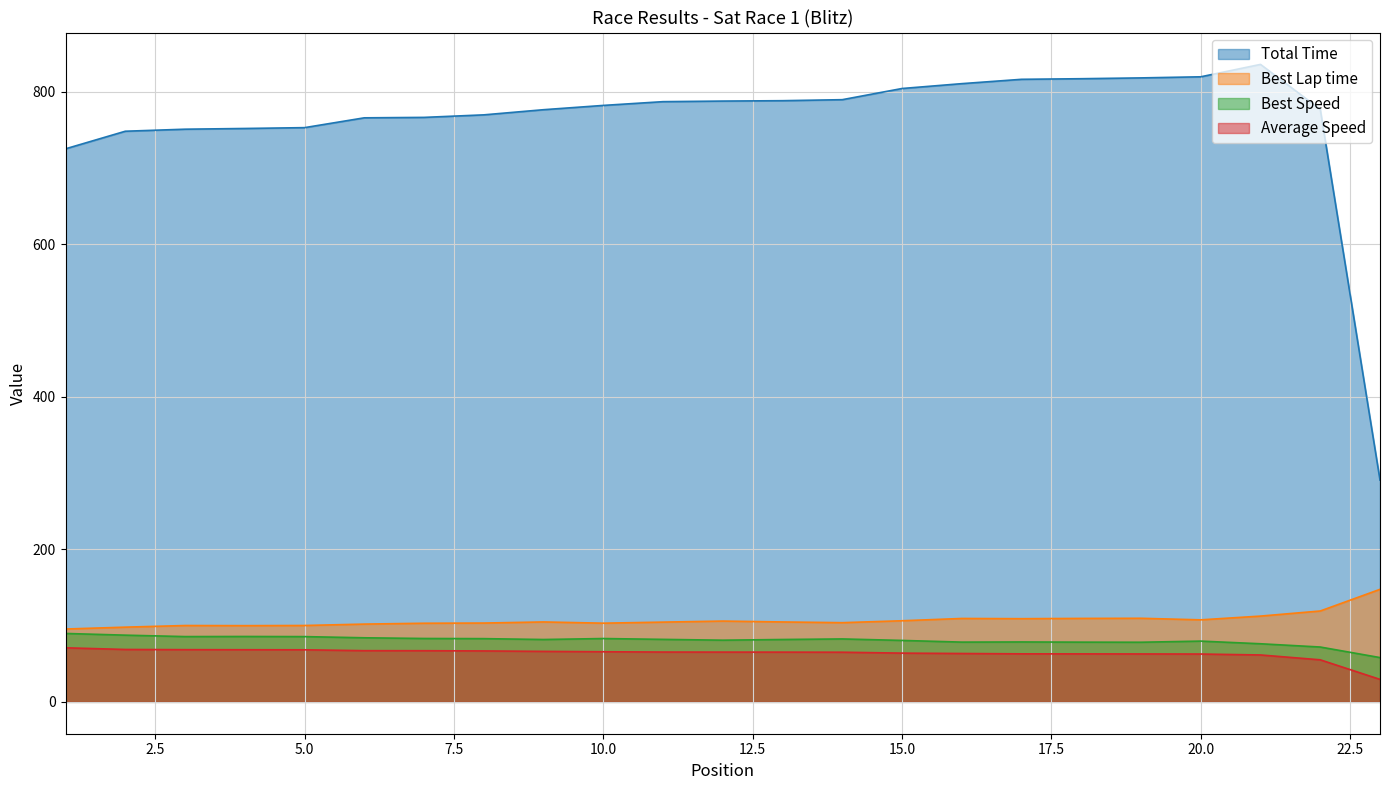

Read the Best Speed value at 6.

84.0